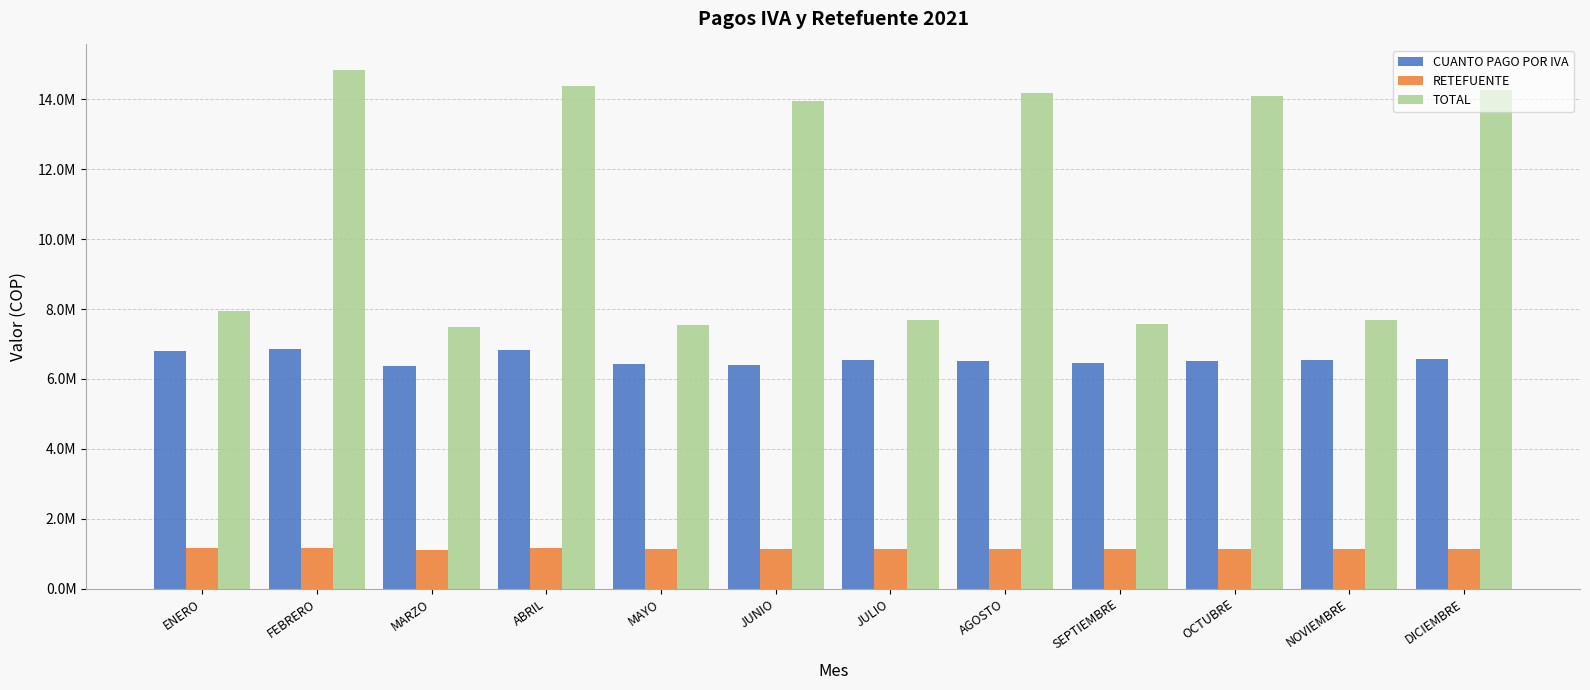

Does the chart contain stacked bars?

No